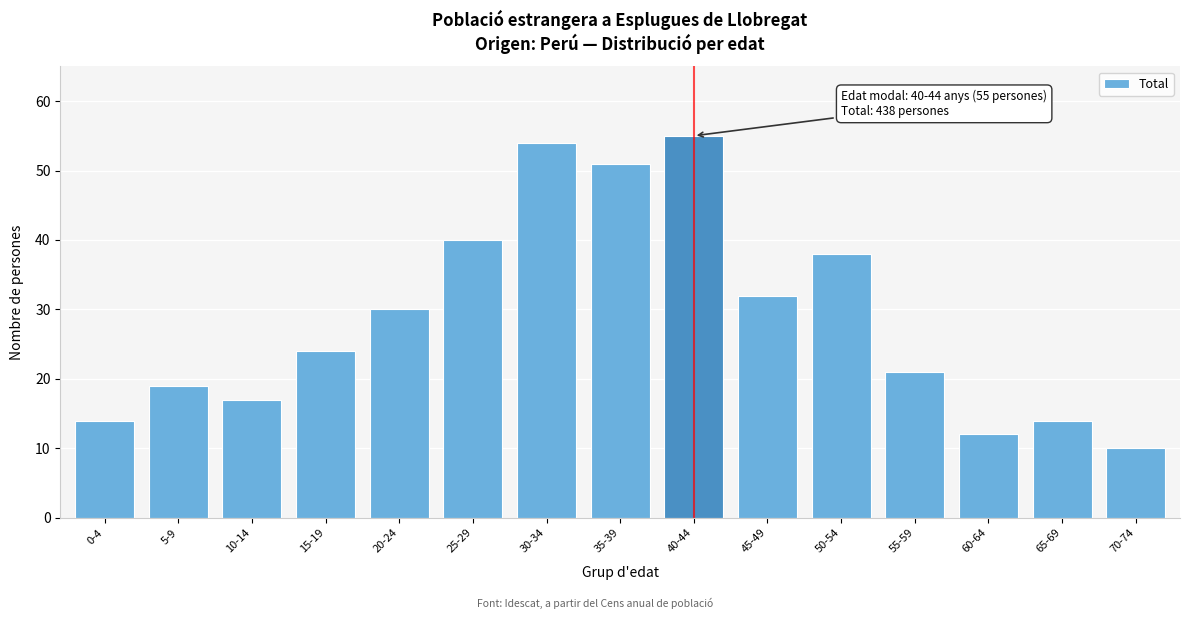

Reading left to right, transcribe all the data shown in this chart.

0-4=14	5-9=19	10-14=17	15-19=24	20-24=30	25-29=40	30-34=54	35-39=51	40-44=55	45-49=32	50-54=38	55-59=21	60-64=12	65-69=14	70-74=10